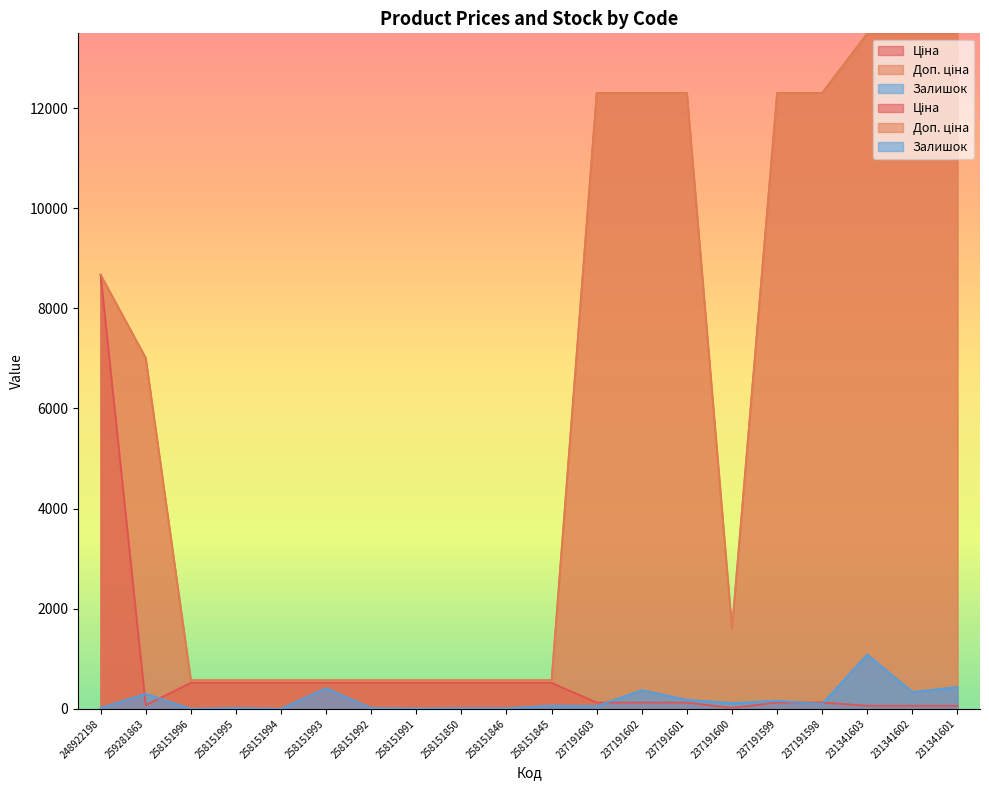

What is the label of the 5th point from the right?

237191599